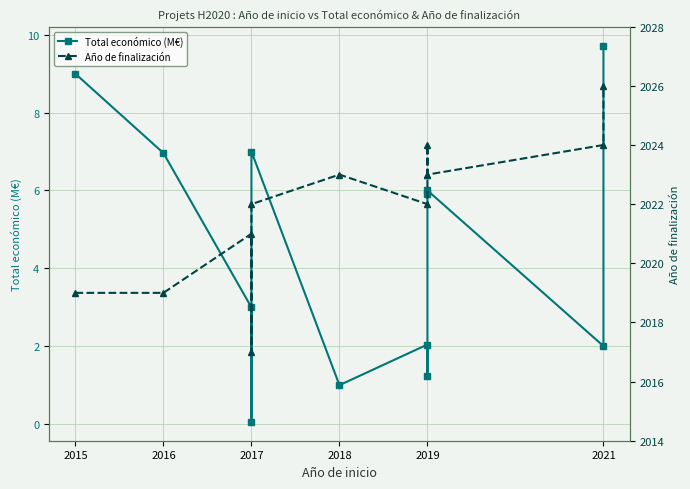

The value of Total económico (M€) at 2019 is 6.0. True or false?

True